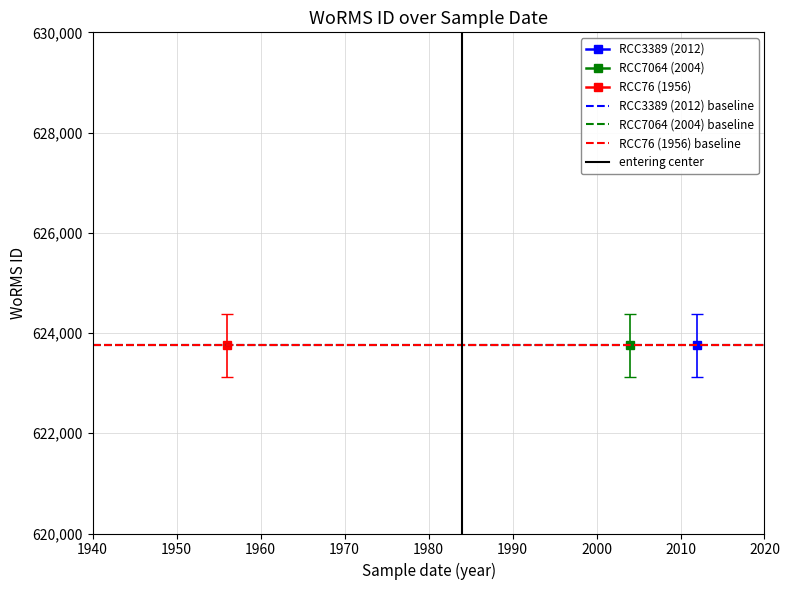

What is the sum of the RCC7064 (2004) baseline values at 1940 and 1950?

1247508